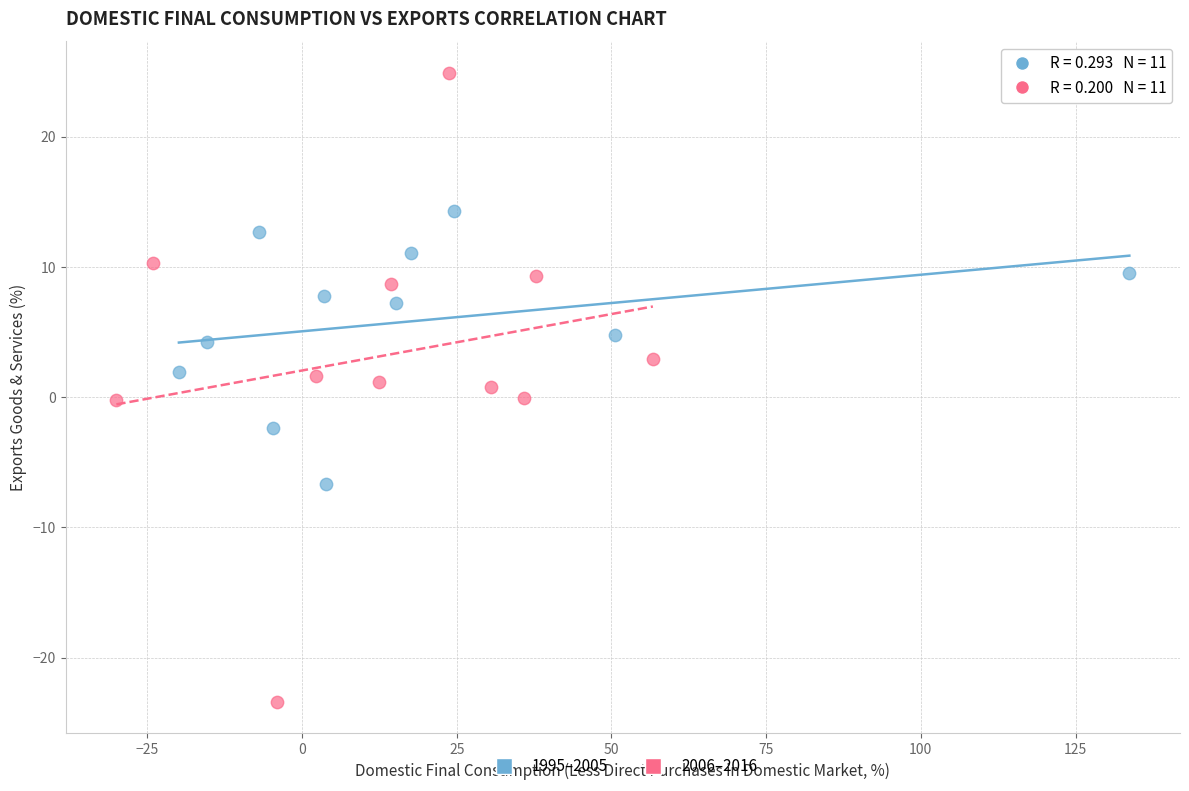

Which series contains the highest Y value?

2006–2016